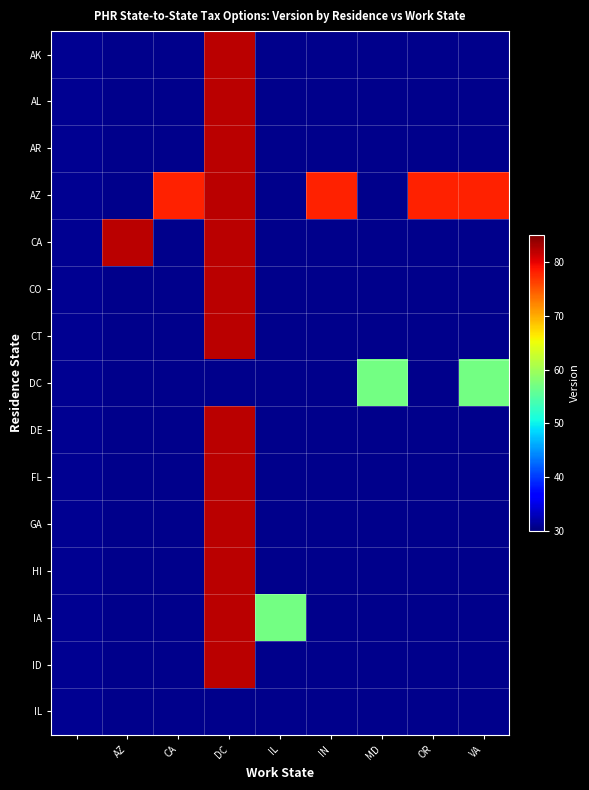

Is the value of CT at AZ greater than the value of HI at AZ?

No